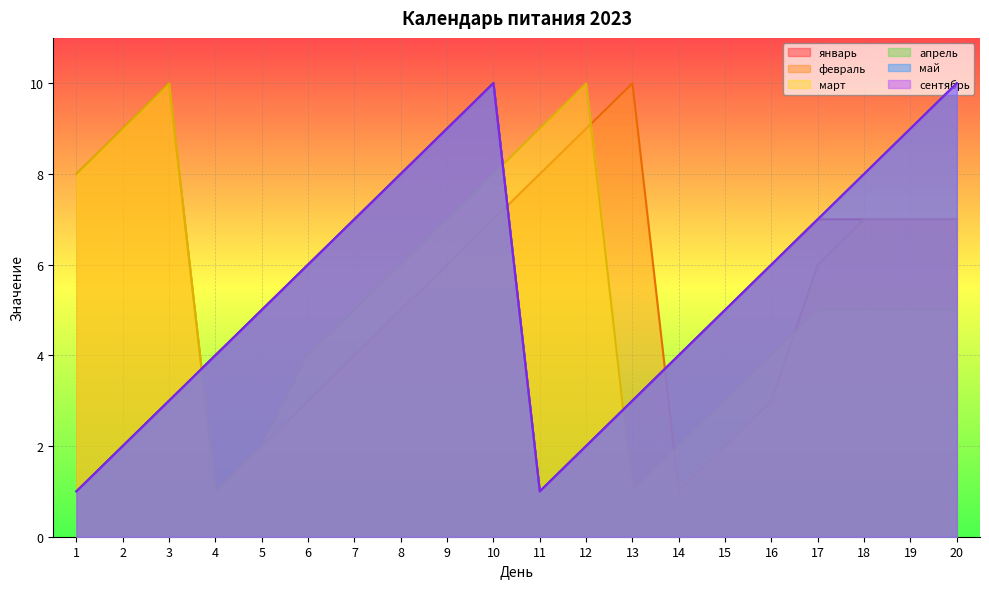

At which category is the sum across all series the highest?

10